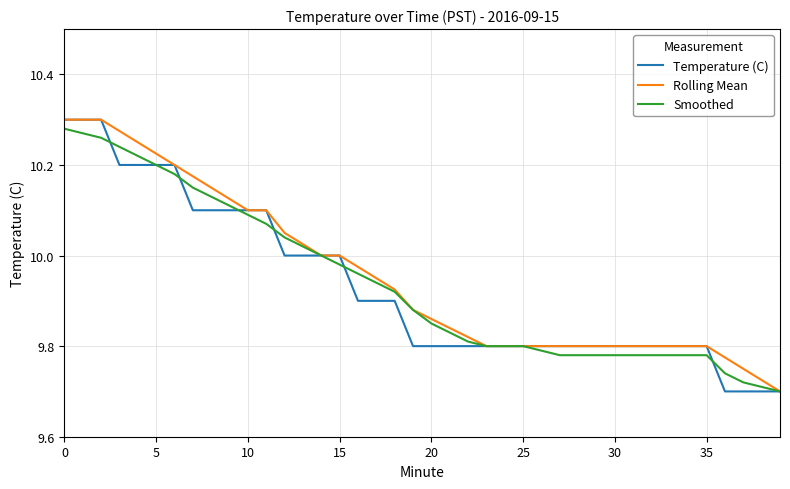

Which category has the lowest value across all series?

36